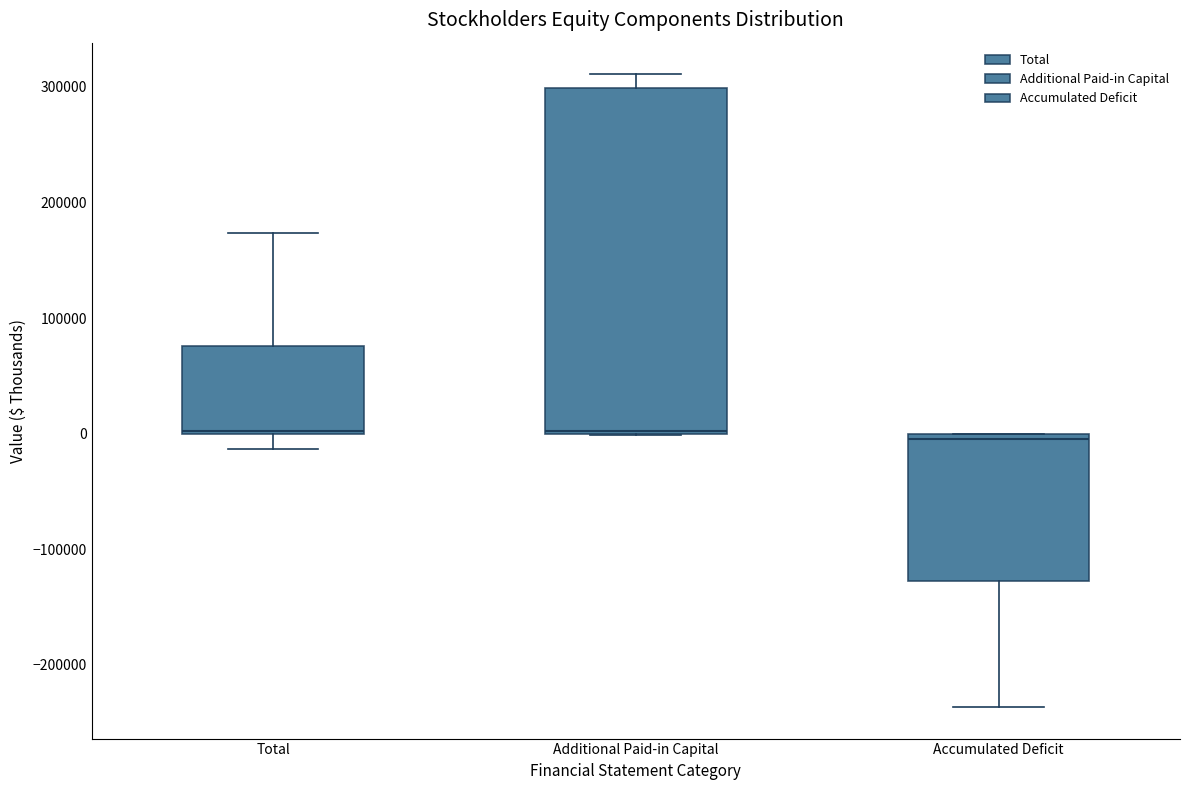

Reading left to right, read every box against the y-axis: the position of its median line, the range the box covers, and the ends of its whiskers. The values are not printed on the chart, so give them approximately, as read against the axis.

Total: median 0 (just above the box's lower edge), box 0 to 80000, whiskers -10000 to 170000
Additional Paid-in Capital: median 0, box 0 to 300000, whiskers 0 to 310000
Accumulated Deficit: median 0 (just below the box's upper edge), box -130000 to 0, whiskers -240000 to 0